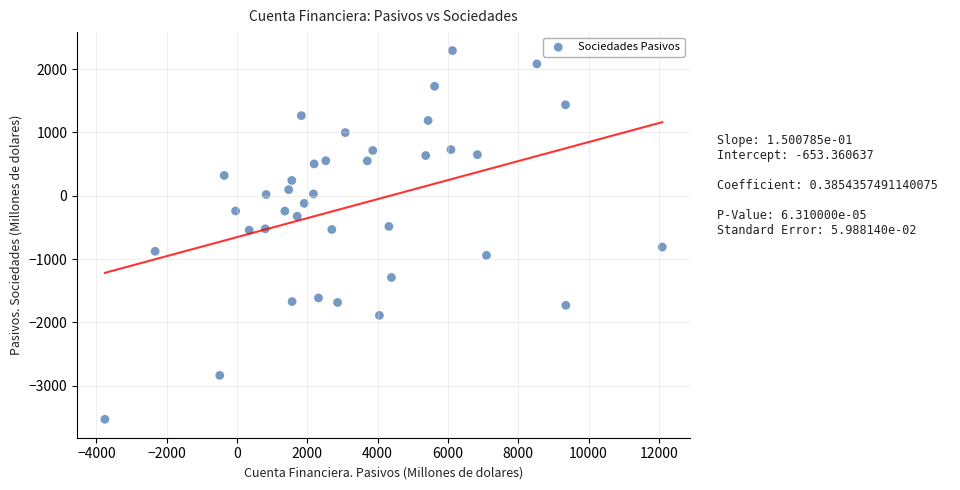

What is the range of Y values (max minus min)?

5823.6